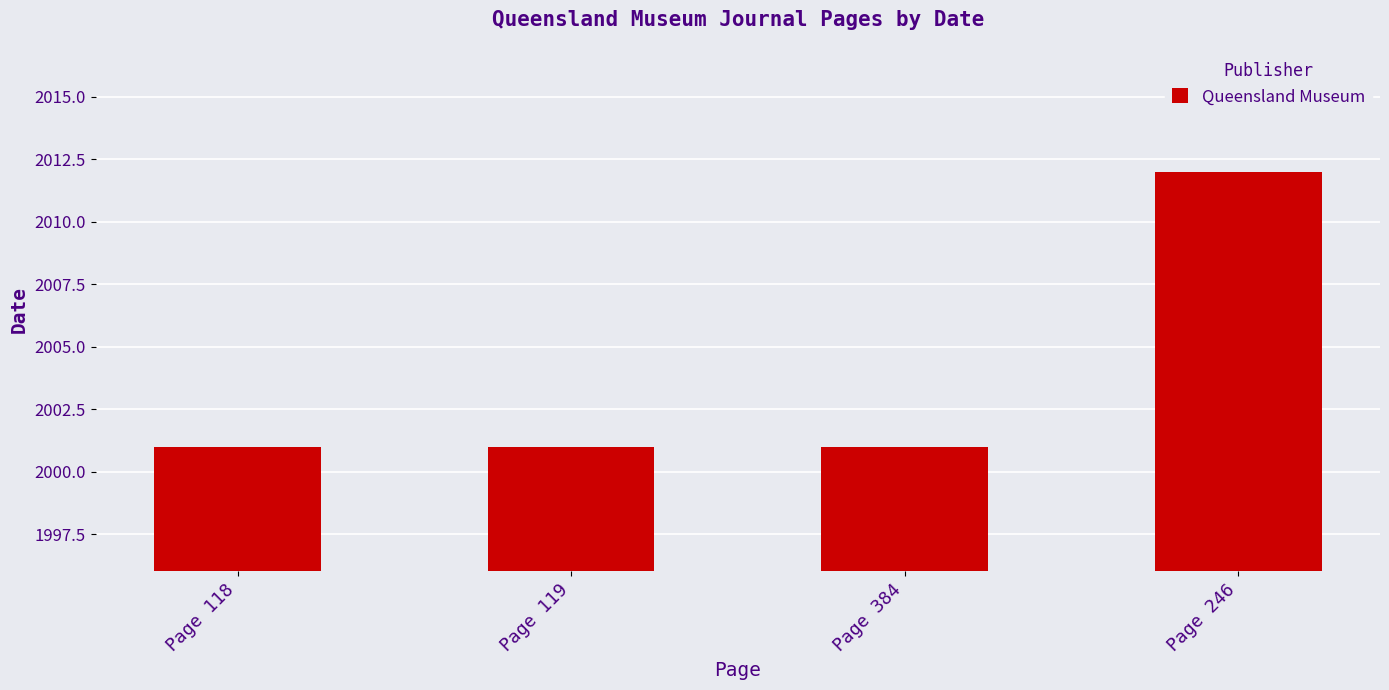

Reading left to right, list all the values displayed in this chart.

2001	2001	2001	2012